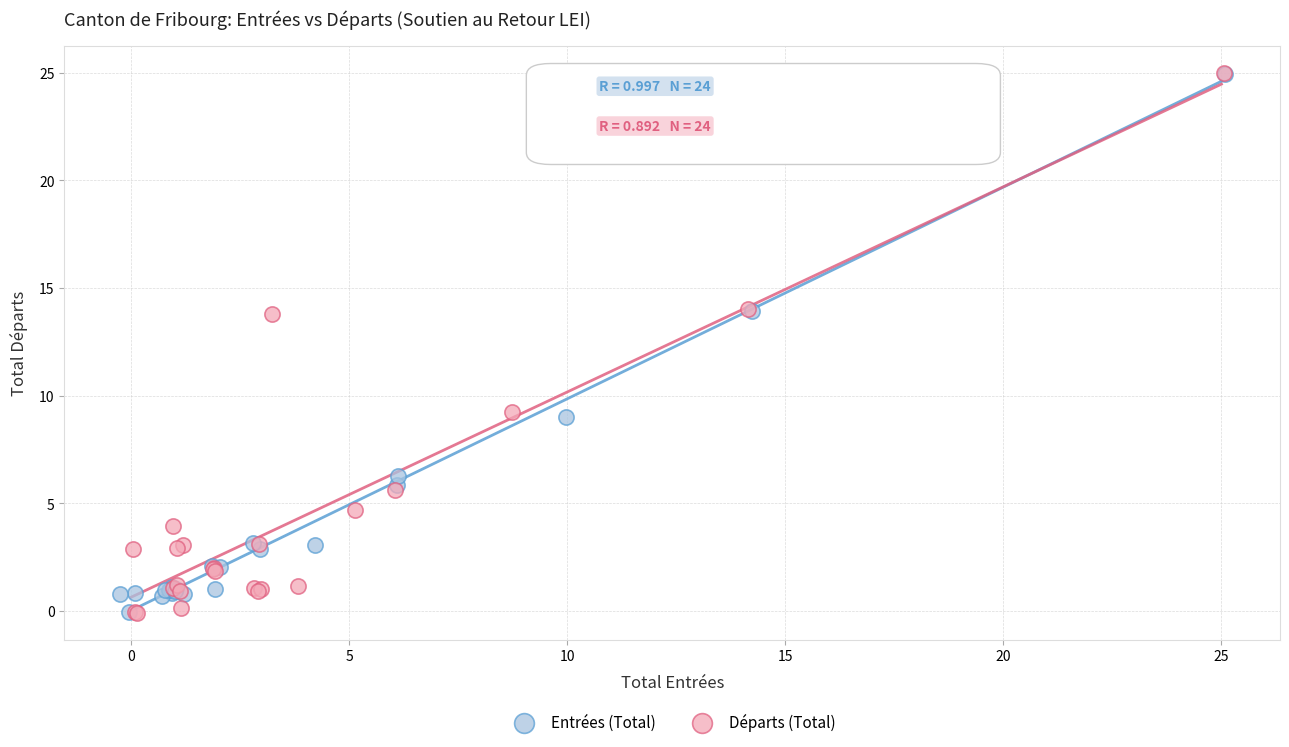

Which series has the widest spread of Y values?

Départs (Total)